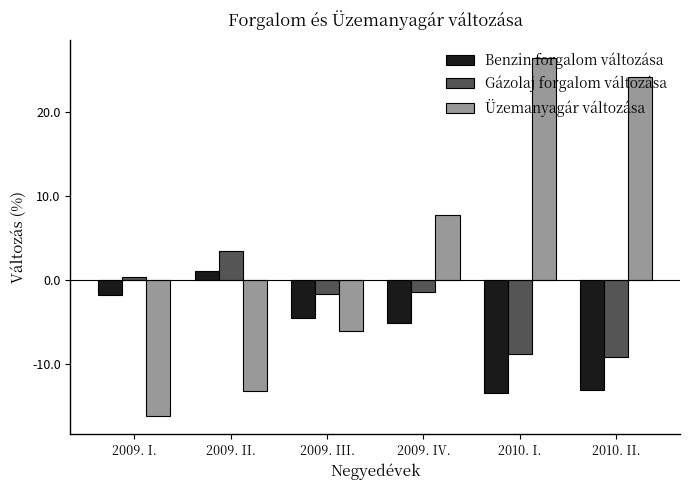

What is the total value across all series at 2009. I.?

-17.7